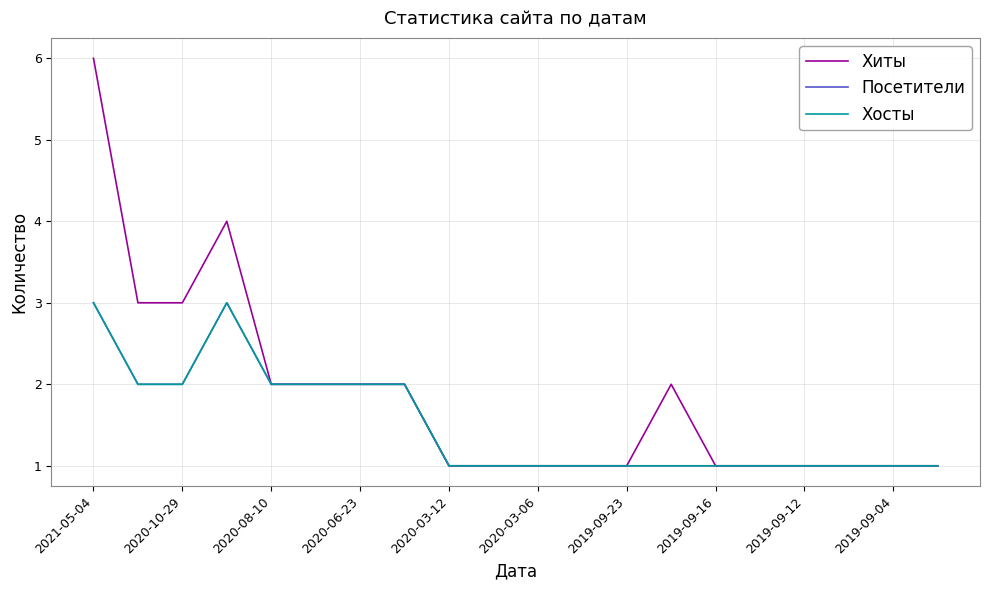

What is the average value of the Хиты series?

2